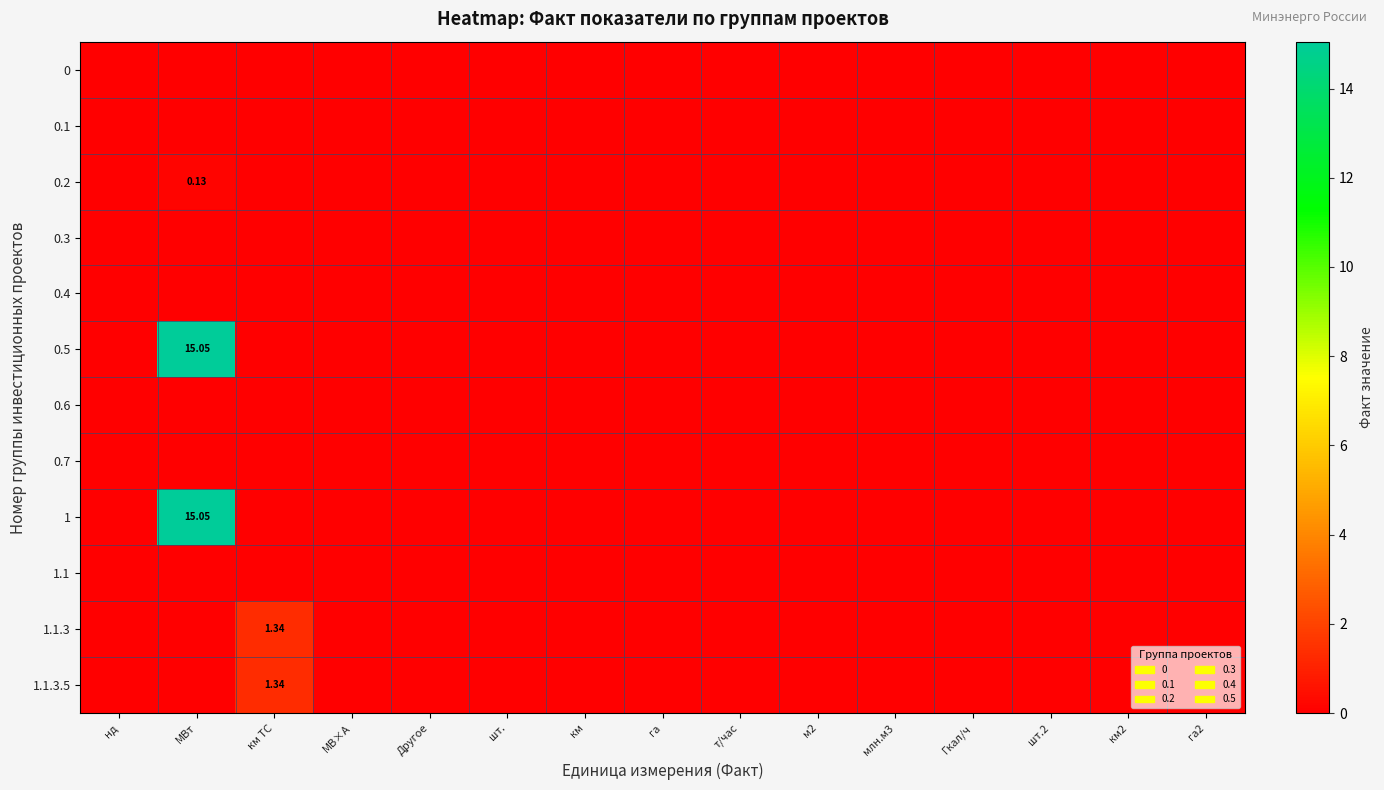

List the labels in order of 0.5 value, smallest first.

нд, км ТС, МВ×А, Другое, шт., км, га, т/час, м2, млн.м3, Гкал/ч, шт.2, км2, га2, МВт